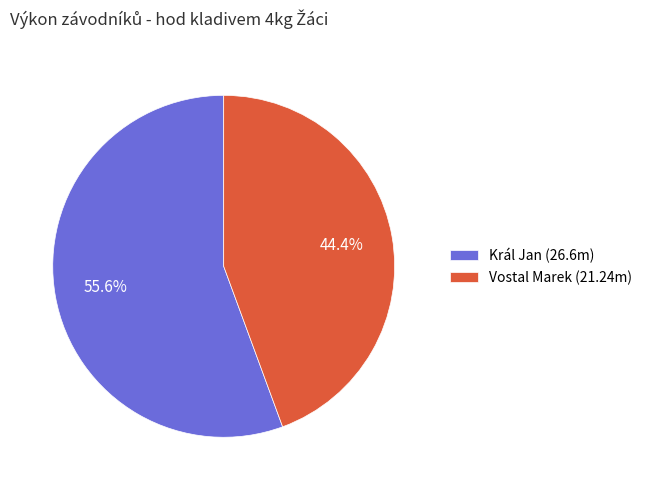

How many slices are in this pie chart?

2